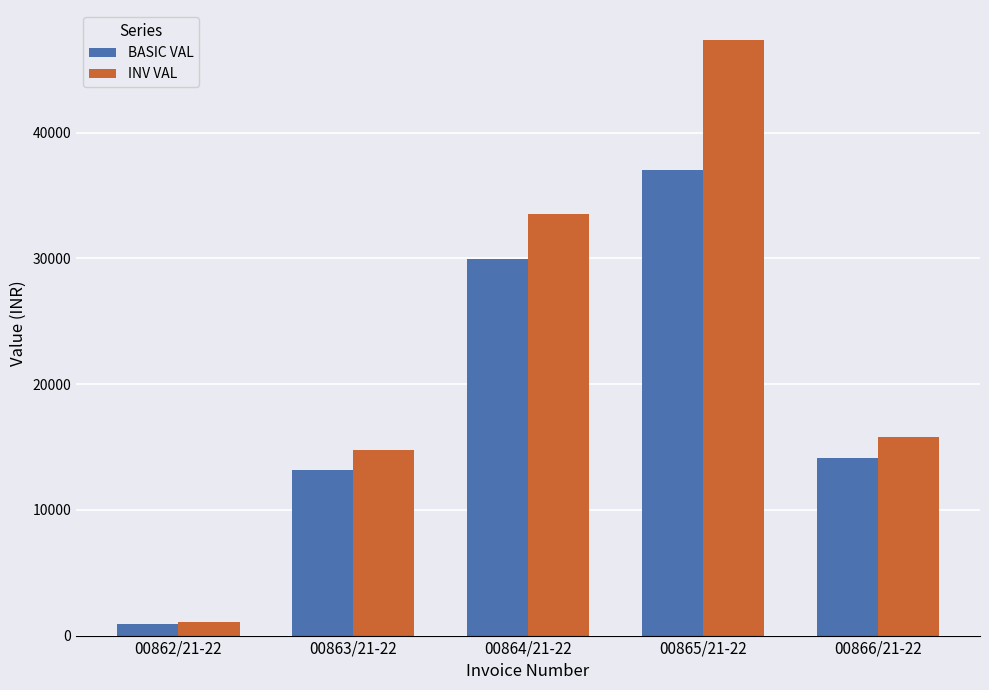

True or false: INV VAL has a value of 67623.2 at 00865/21-22.

False